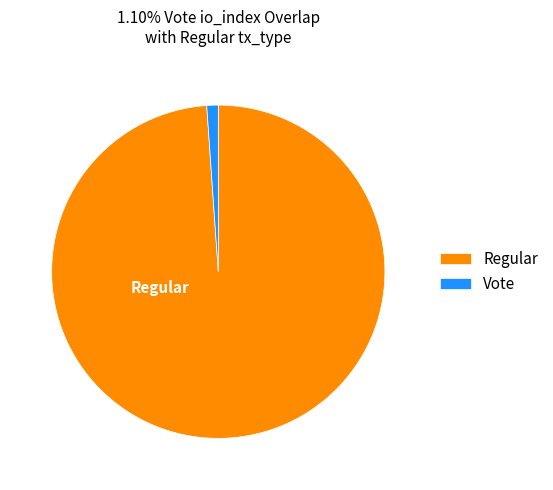

Which category has the smallest portion of the pie?

Vote